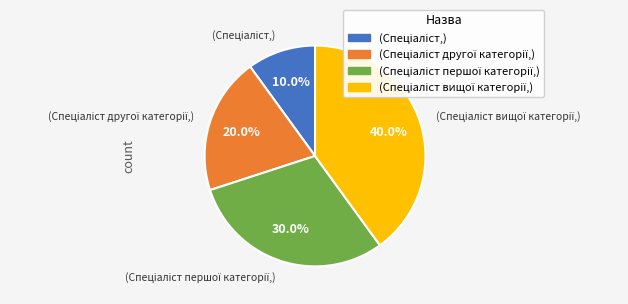

How many segments does this pie chart have?

4